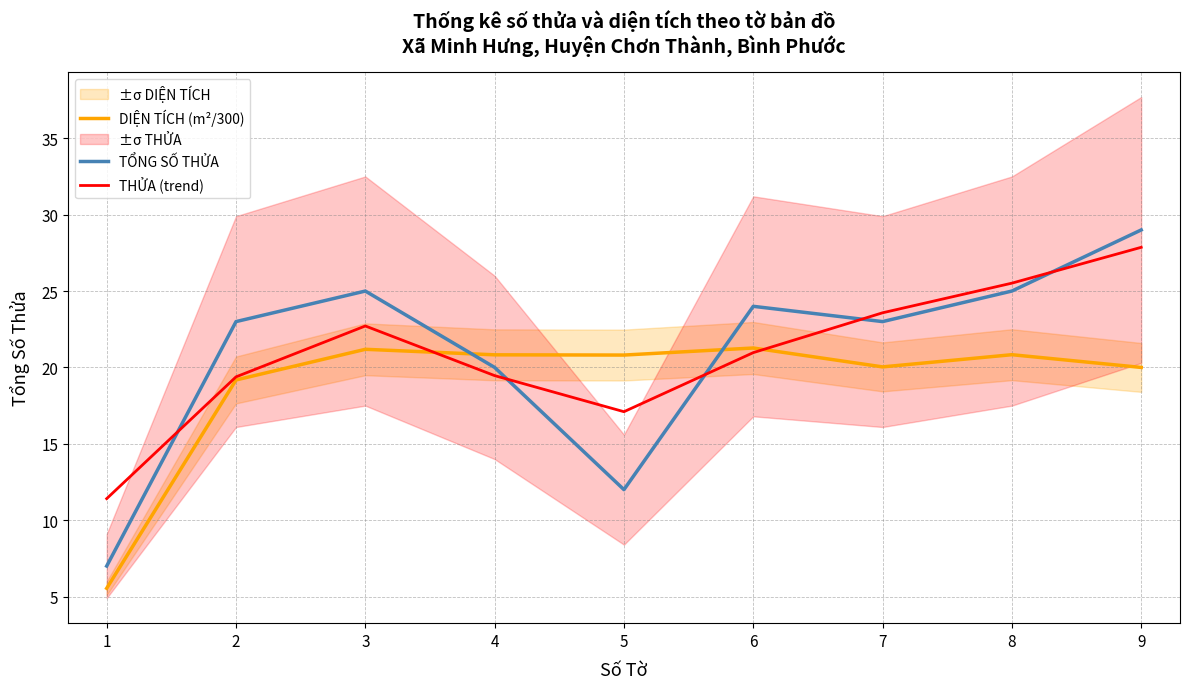

What is the value of the THỬA (trend) point at the 7th from the left?

23.6